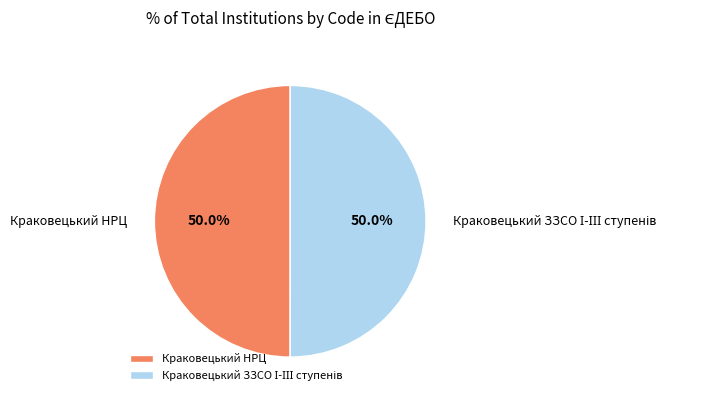

What portion of the pie excludes Краковецький НРЦ?

50.0%